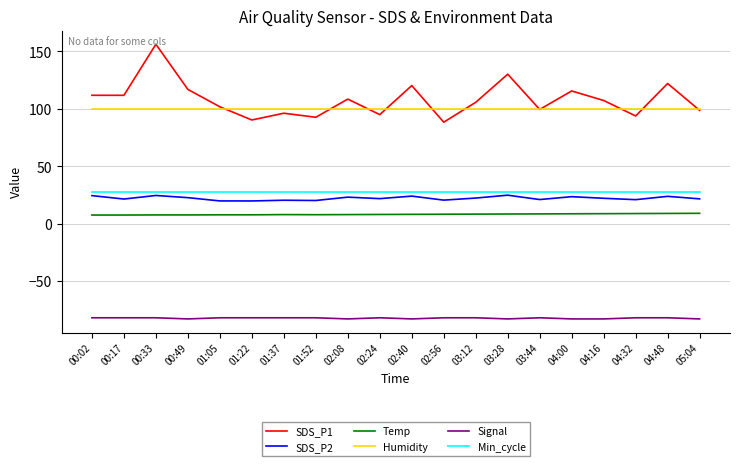

What is the approximate value of Humidity at 04:48?

99.9